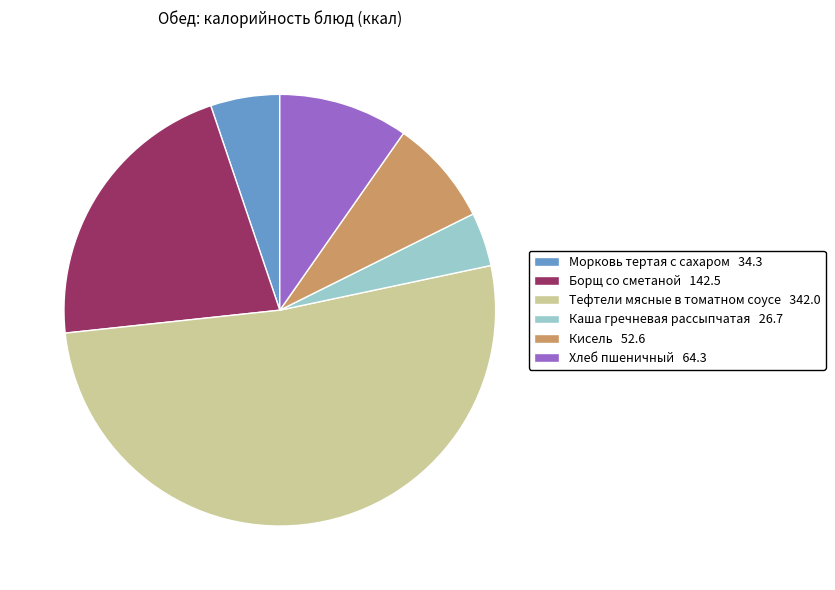

Is there any slice that represents more than half of the pie?

Yes